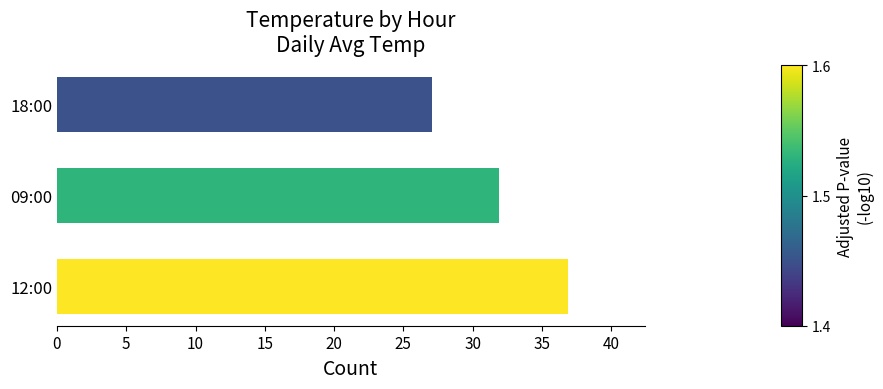

What is the difference between the maximum and minimum values?

9.8